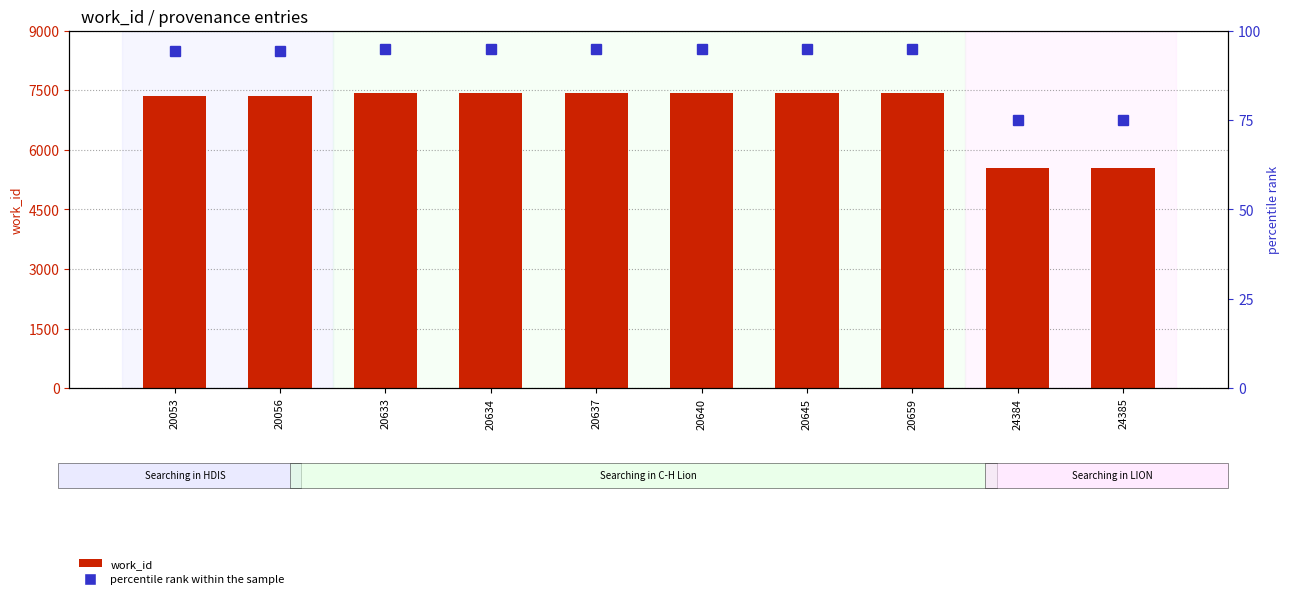

Reading right to left, transcribe all the data shown in this chart.

work_id: 5535.0	5535.0	7439.0	7439.0	7439.0	7439.0	7439.0	7439.0	7365.0	7365.0
percentile rank within the sample: 75.0	75.0	95.0	95.0	95.0	95.0	95.0	95.0	94.2	94.2